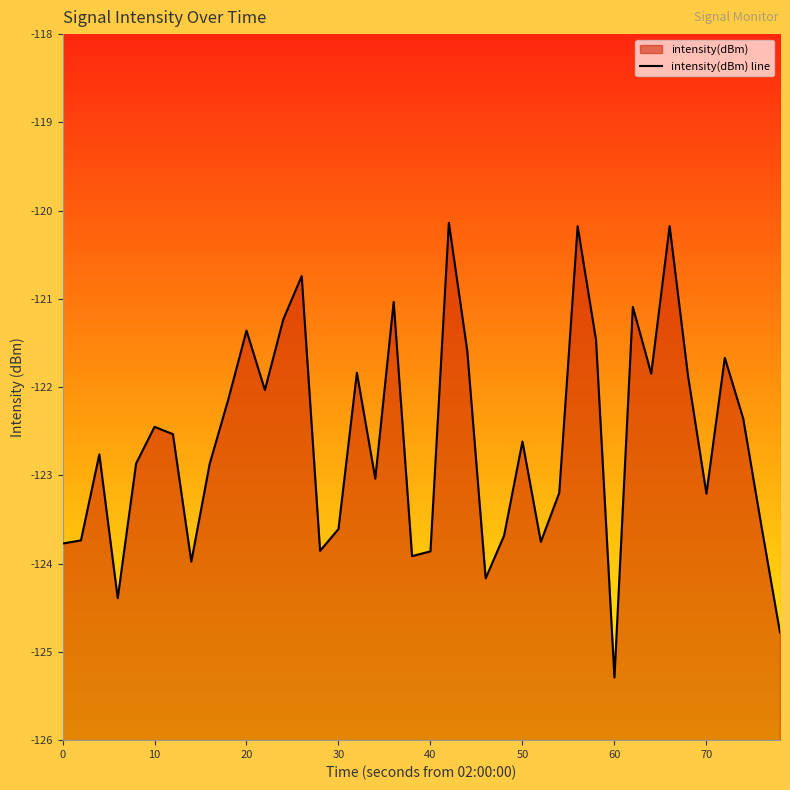

Reading right to left, list all the values displayed in this chart.

-124.8	-123.6	-122.4	-121.7	-123.2	-121.9	-120.2	-121.8	-121.1	-125.3	-121.5	-120.2	-123.2	-123.8	-122.6	-123.7	-124.2	-121.6	-120.1	-123.9	-123.9	-121.0	-123.0	-121.8	-123.6	-123.9	-120.7	-121.2	-122.0	-121.4	-122.1	-122.9	-124.0	-122.5	-122.4	-122.9	-124.4	-122.8	-123.7	-123.8